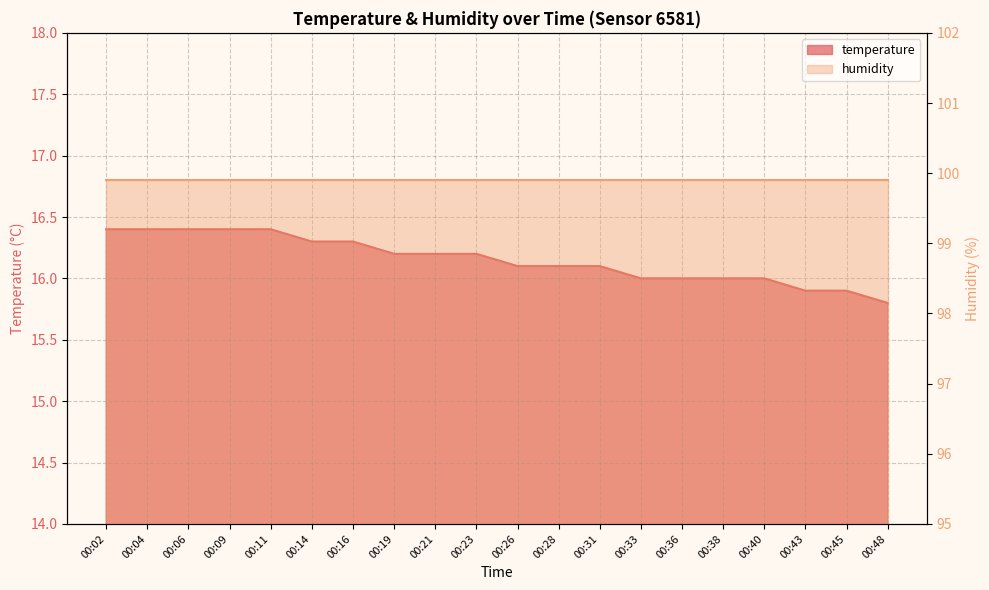

Rank the categories by value from highest to lowest.

00:02, 00:04, 00:06, 00:09, 00:11, 00:14, 00:16, 00:19, 00:21, 00:23, 00:26, 00:28, 00:31, 00:33, 00:36, 00:38, 00:40, 00:43, 00:45, 00:48